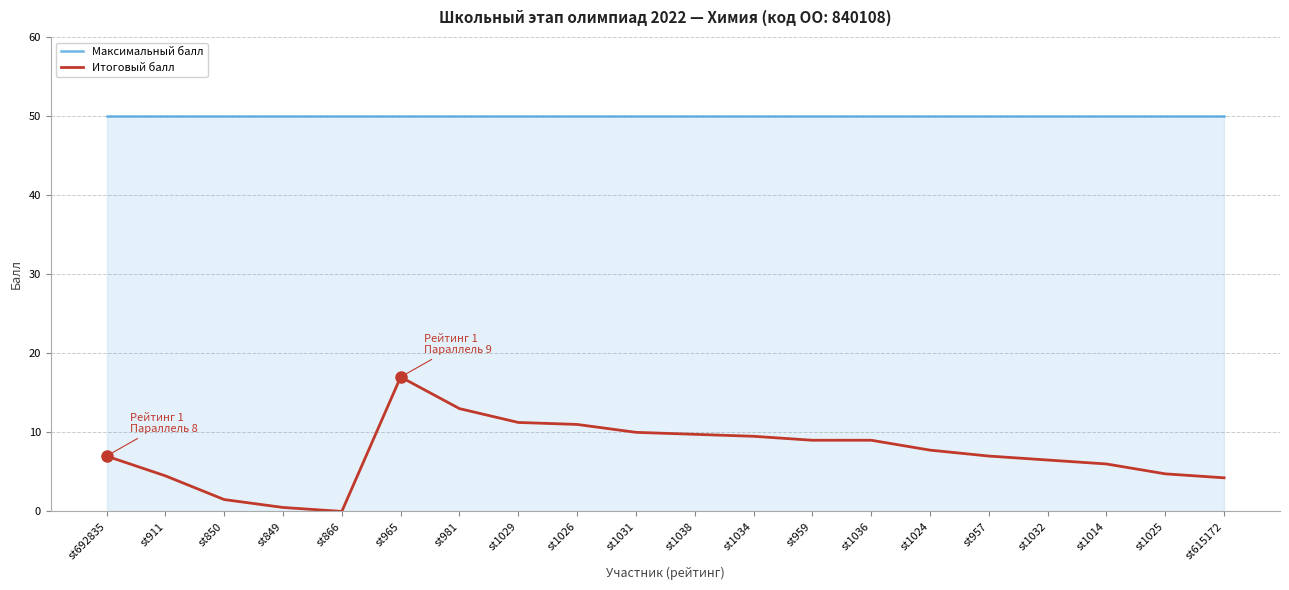

How many series are shown in this chart?

2